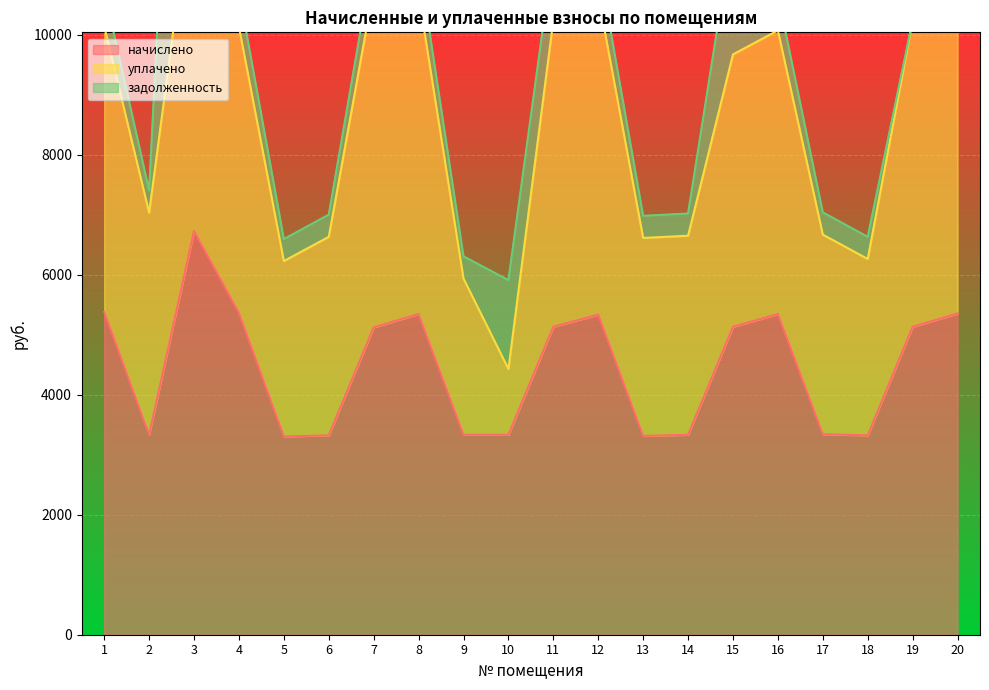

Where does the уплачено series first go above 4729?

1